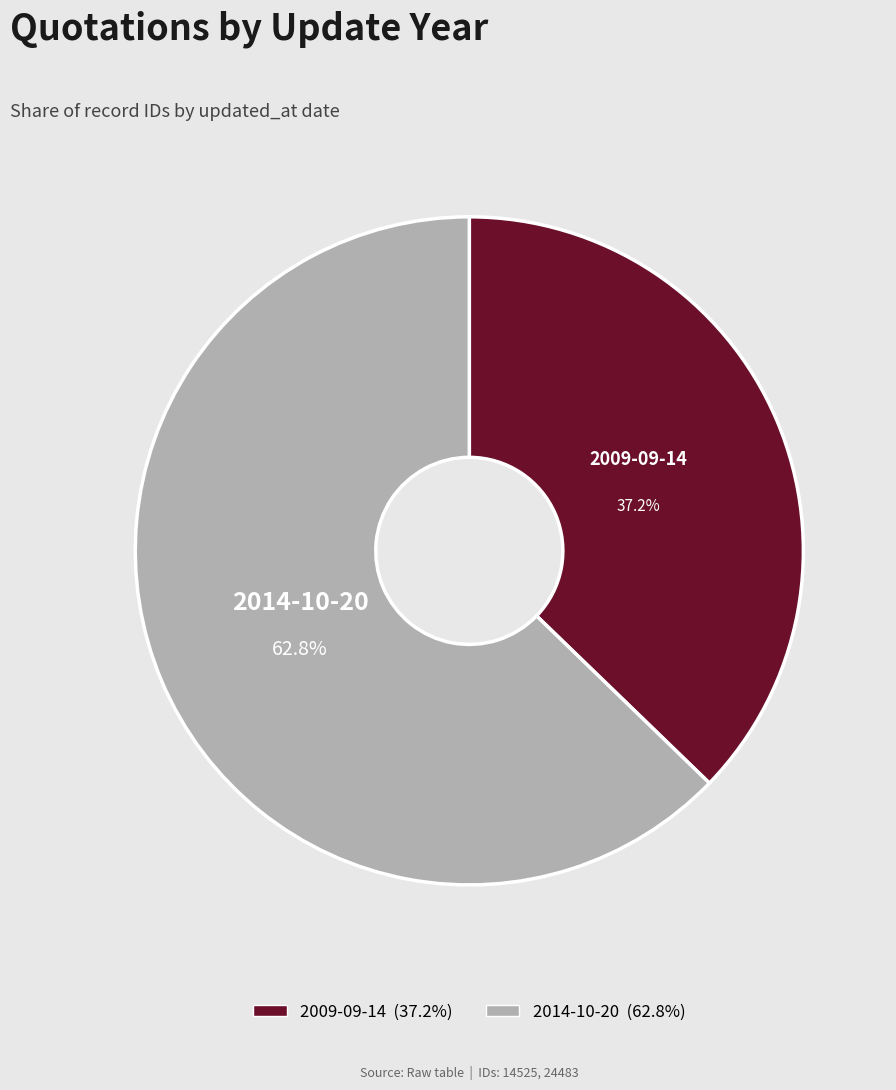

Is it true that 2014-10-20 is 77% of the pie?

False